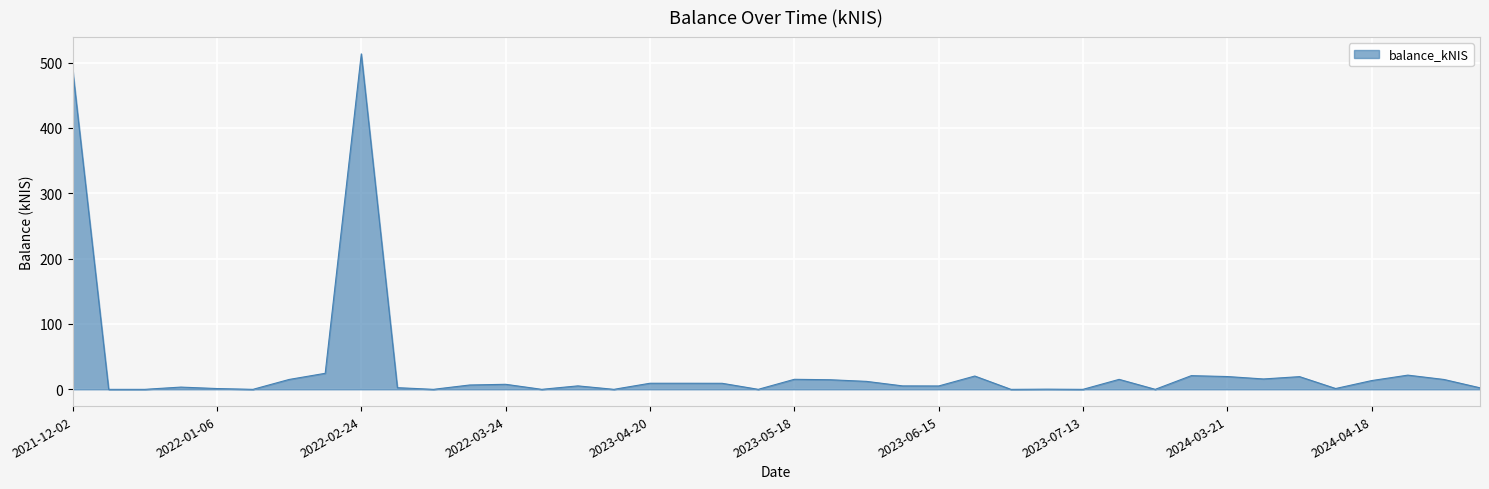

What is the difference between the maximum and second lowest values?

513.2